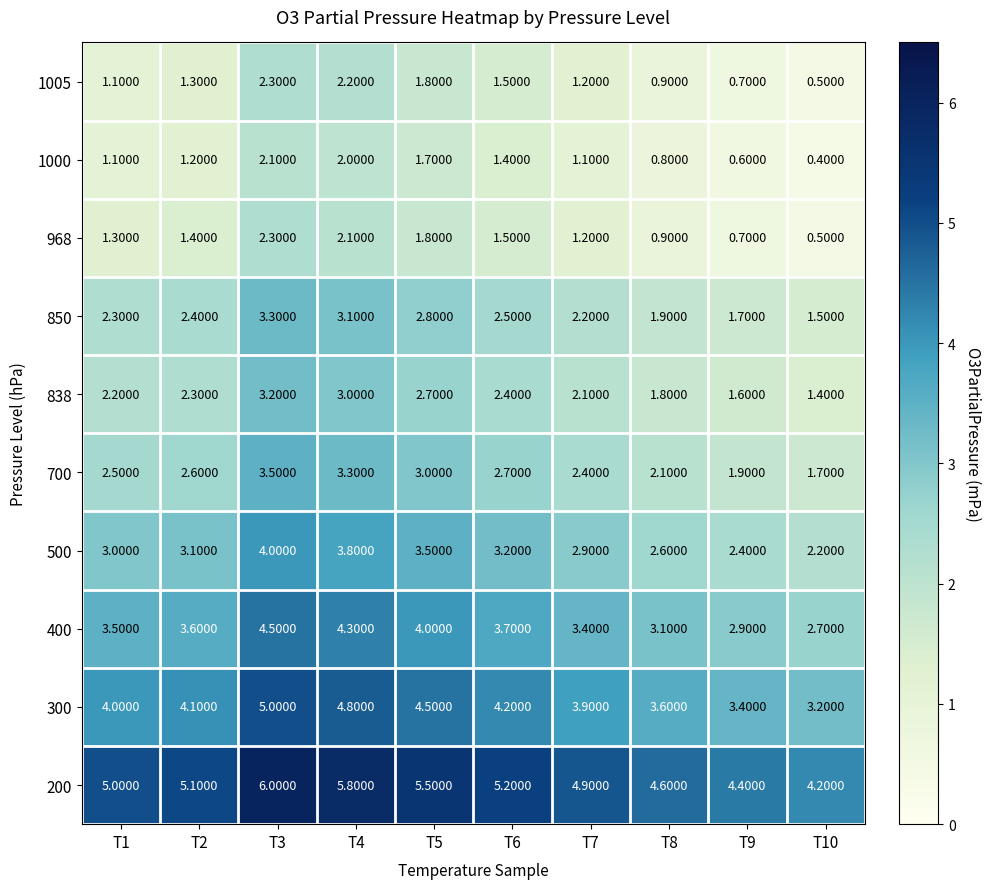

What is the difference between the highest and lowest values at T2?

3.9